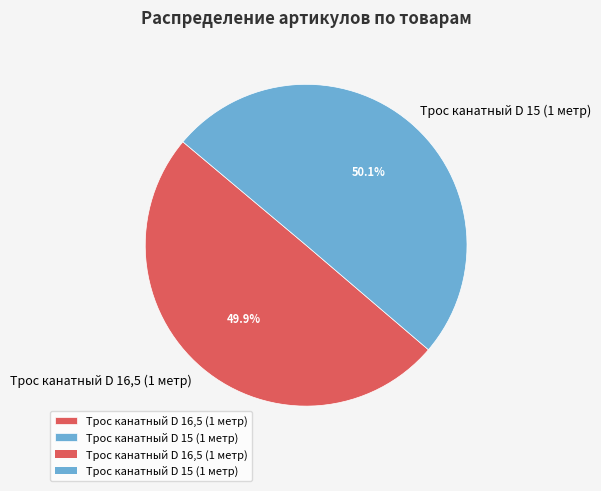

Is there any slice that represents more than half of the pie?

Yes